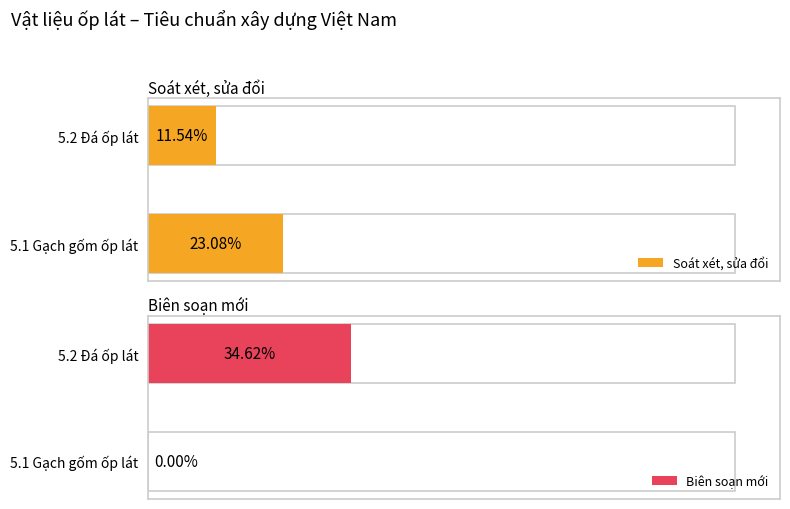

How many data points in Biên soạn mới are above 9?

1